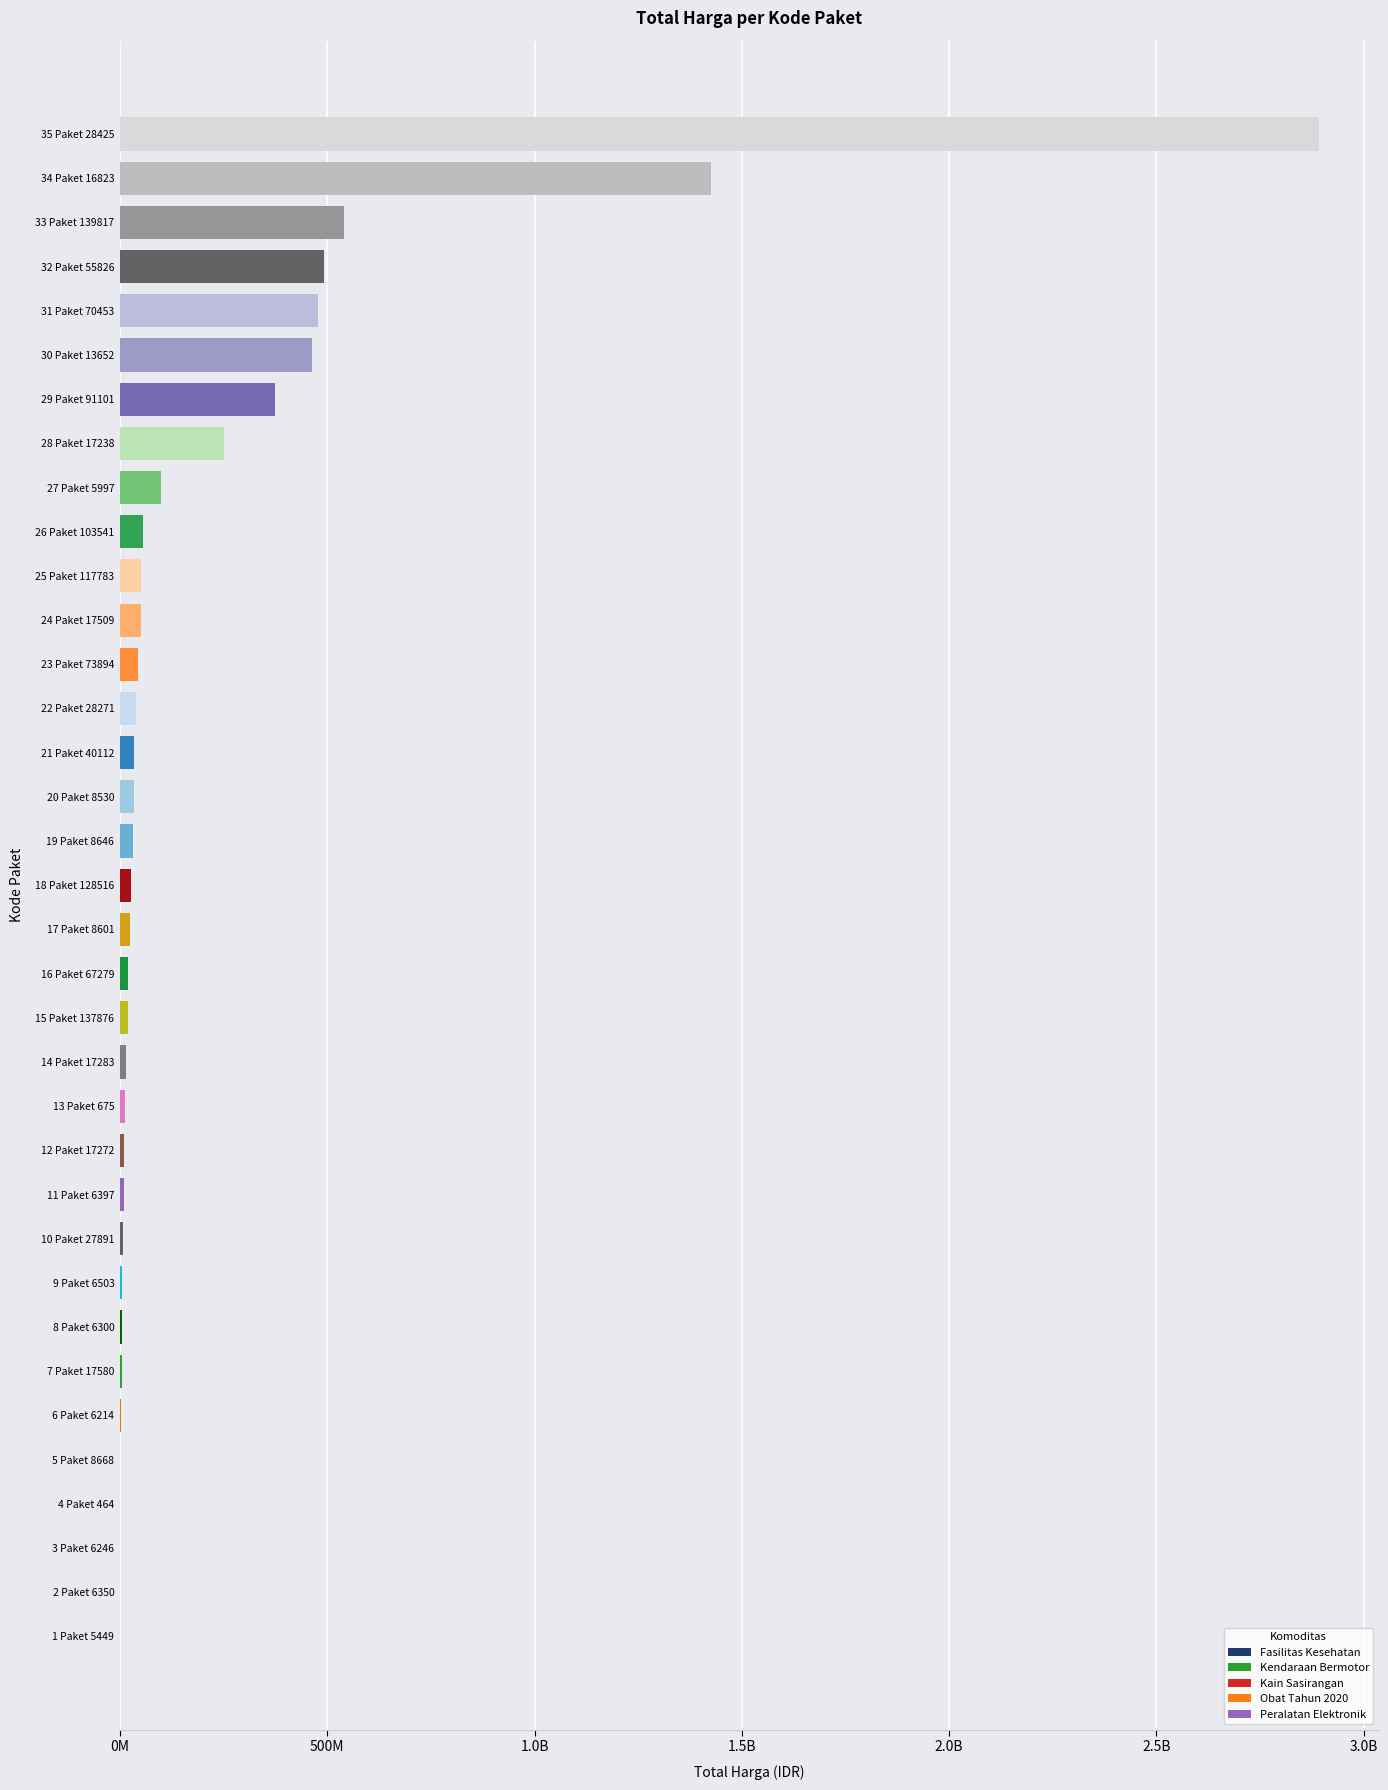

Are the bars horizontal?

Yes